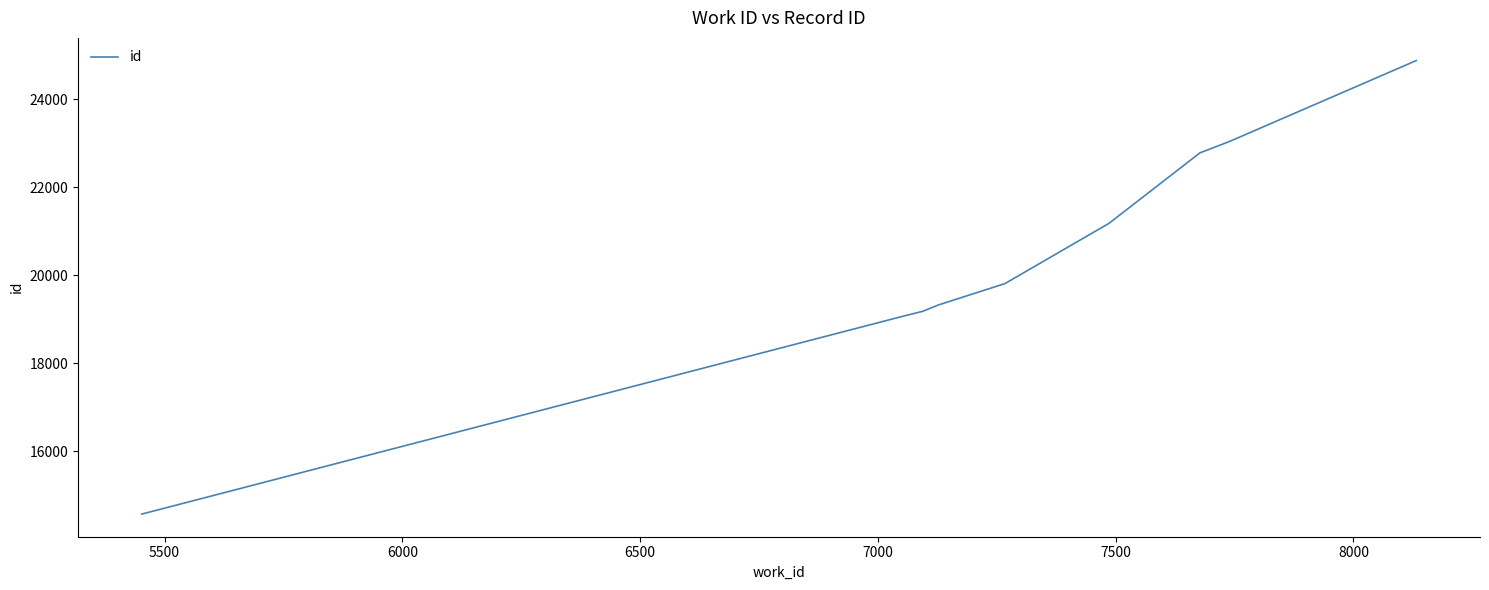

What is the difference between the maximum and minimum values?

10300